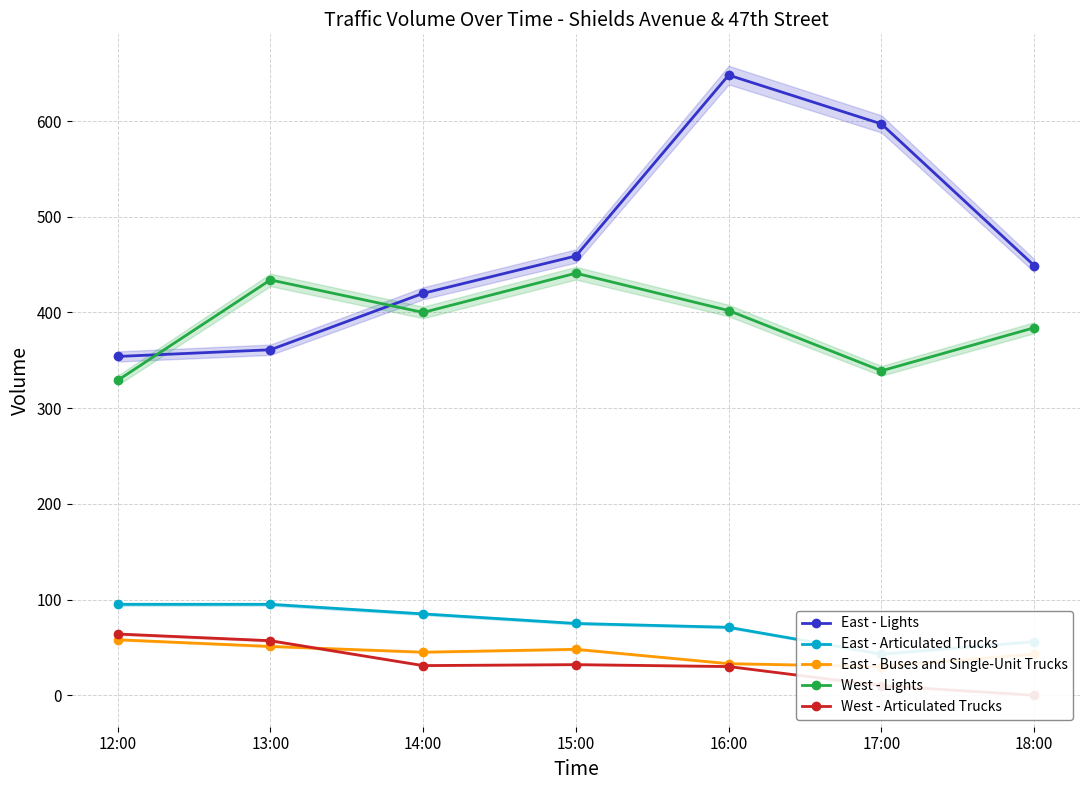

List the series in order of their peak value, lowest first.

East - Buses and Single-Unit Trucks, West - Articulated Trucks, East - Articulated Trucks, West - Lights, East - Lights